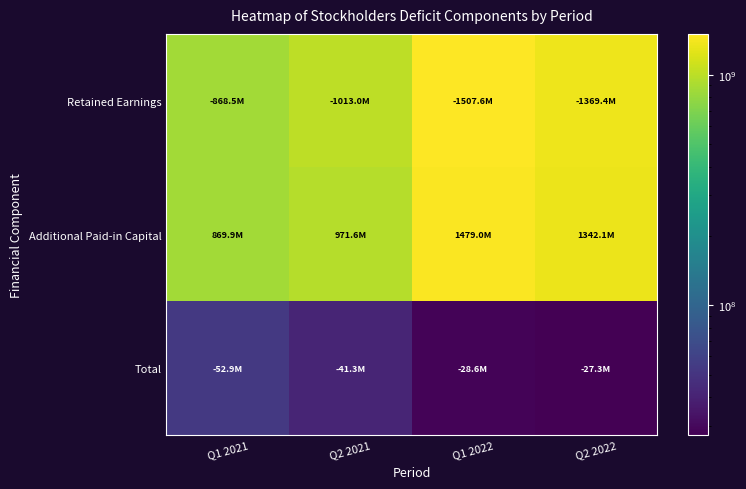

How many series are shown in this chart?

3